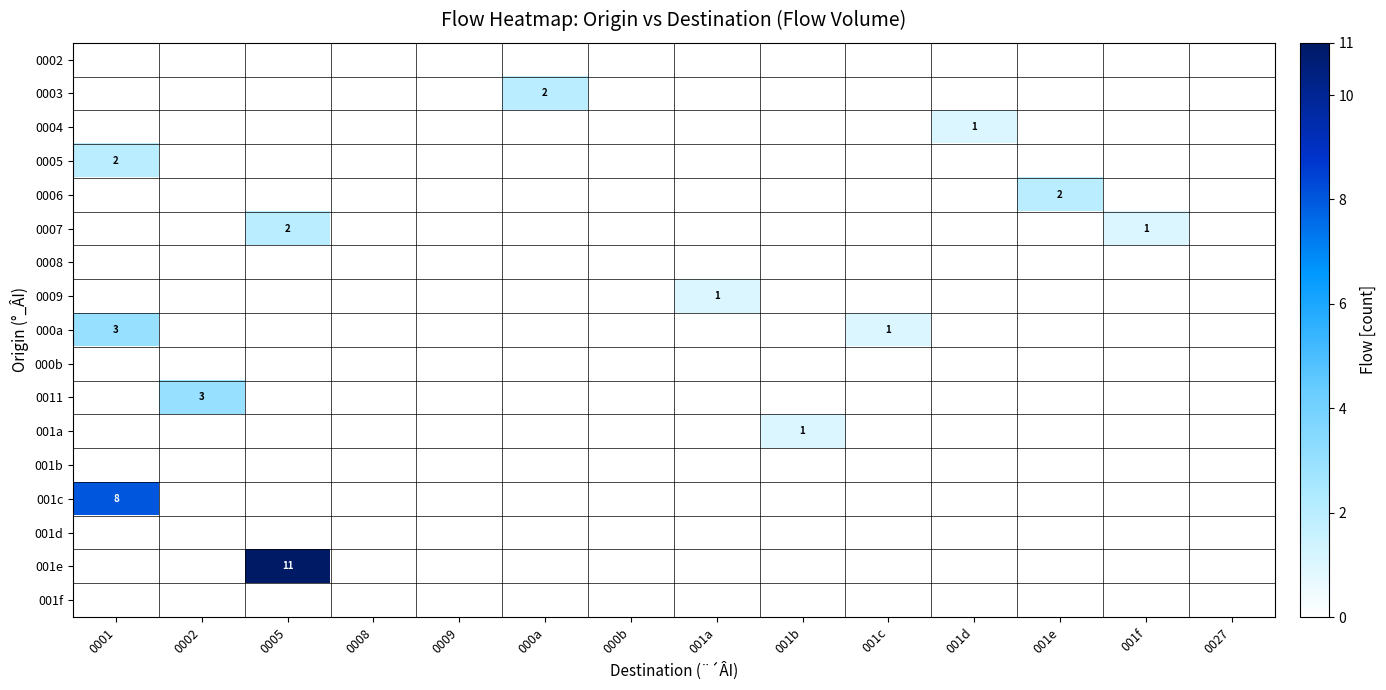

What is the greatest value displayed?

11